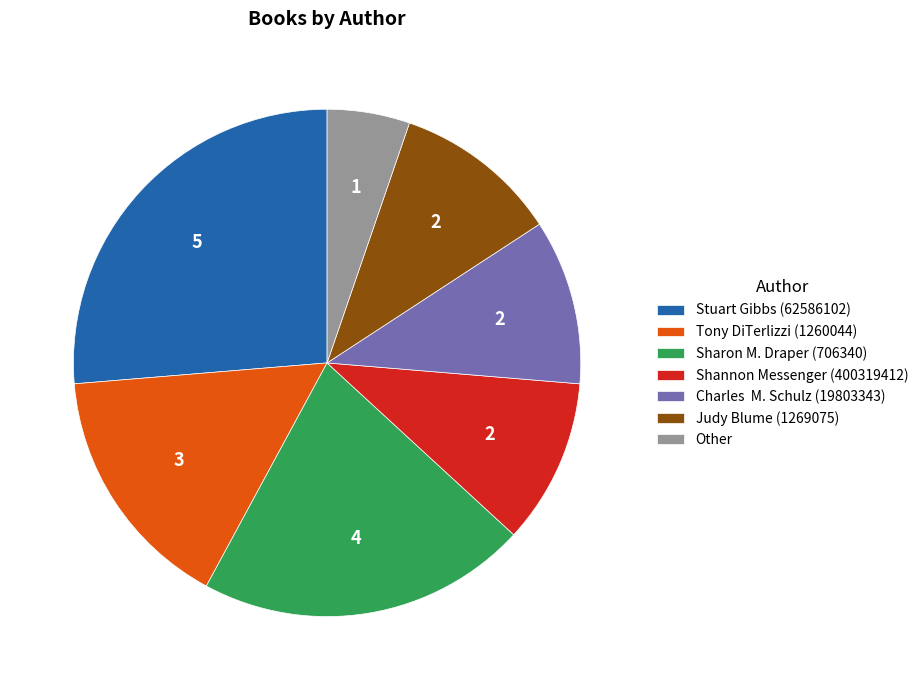

The Stuart Gibbs (62586102) slice represents 34% of the pie. True or false?

False